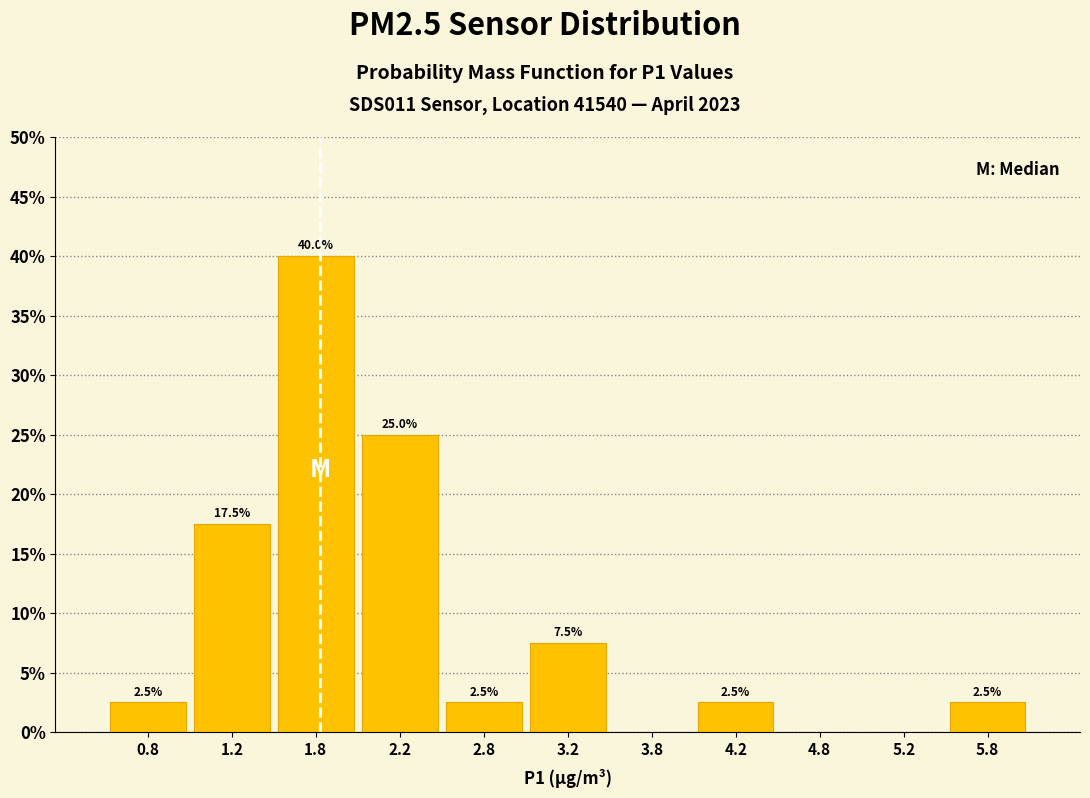

Which range on the x-axis has the tallest bar?

1.5 to 2.0